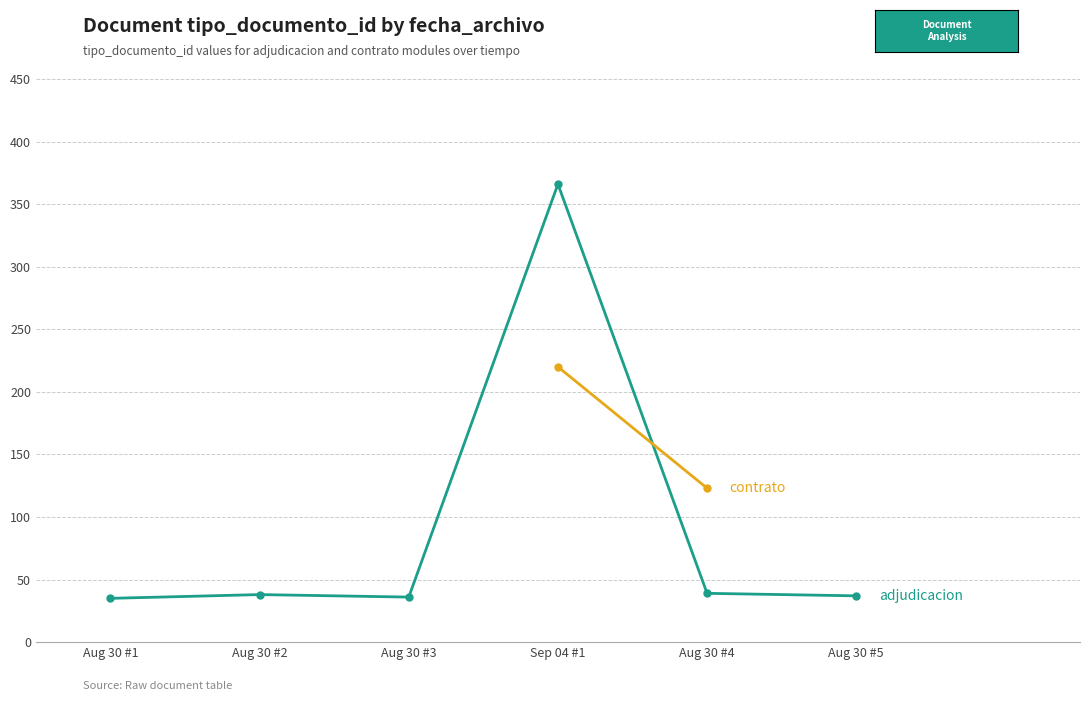

At which category does the chart reach its peak across all series?

Sep 04 #1